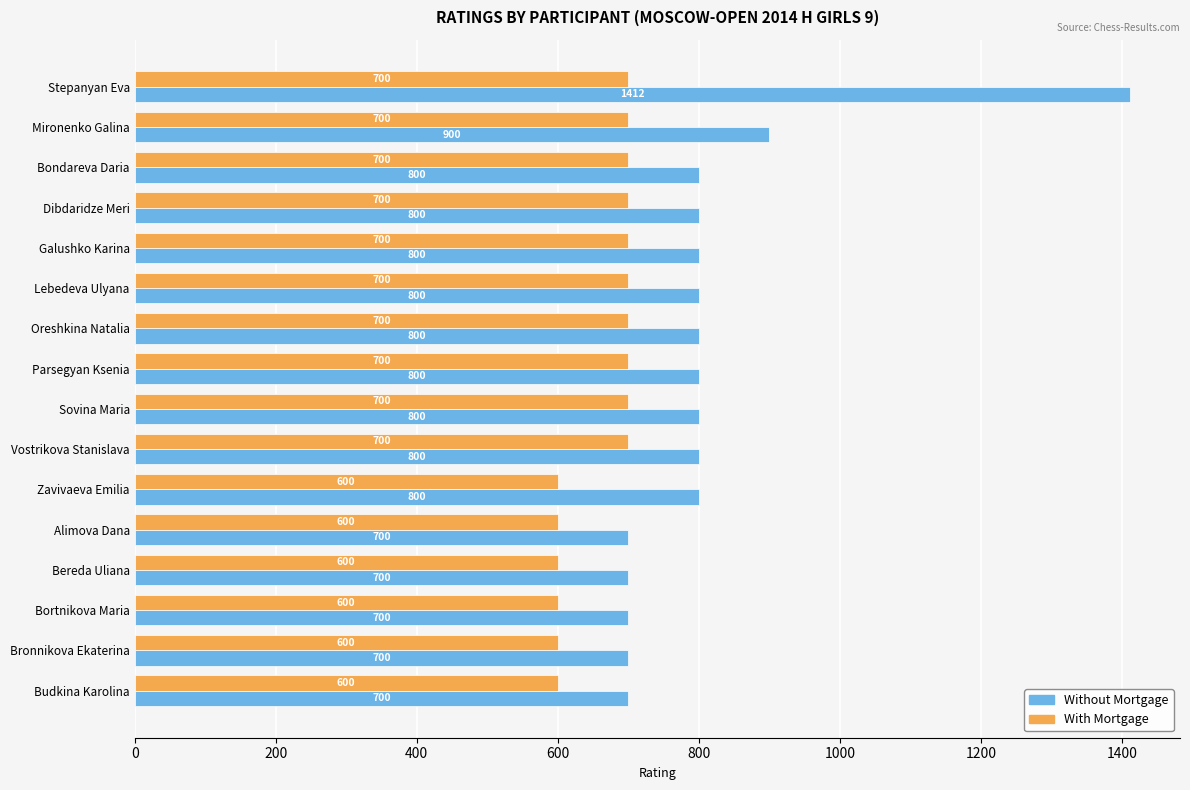

How many data points does each series have?

16